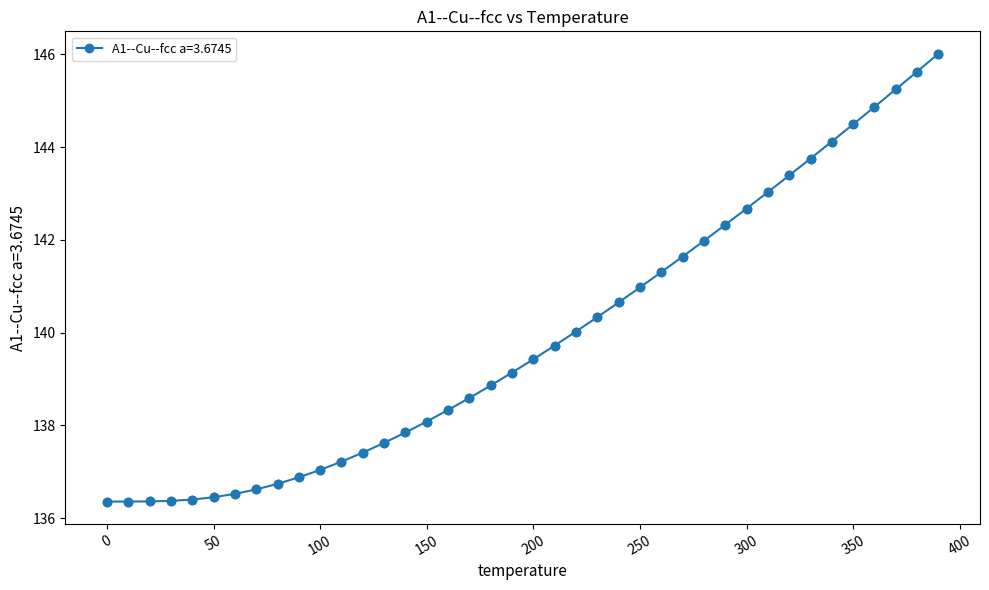

What is the smallest value displayed?

136.4